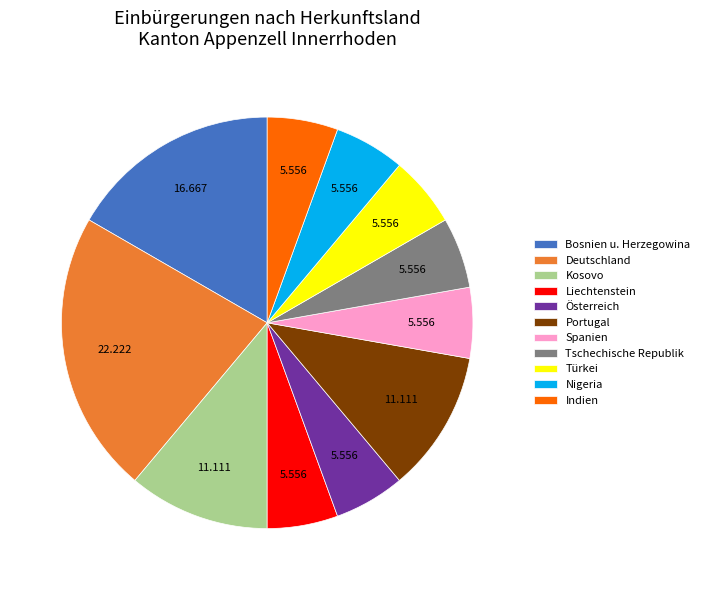

Which slice is the largest?

Deutschland